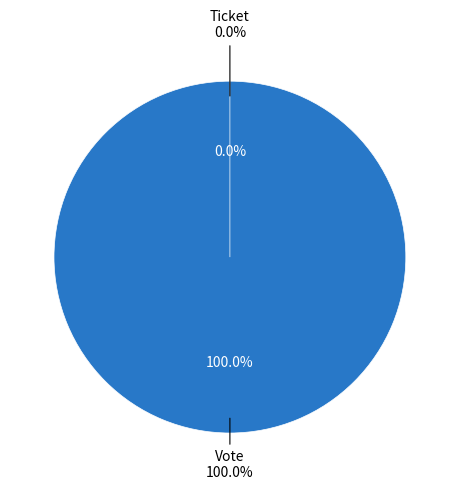

Is it true that Vote is 100% of the pie?

True